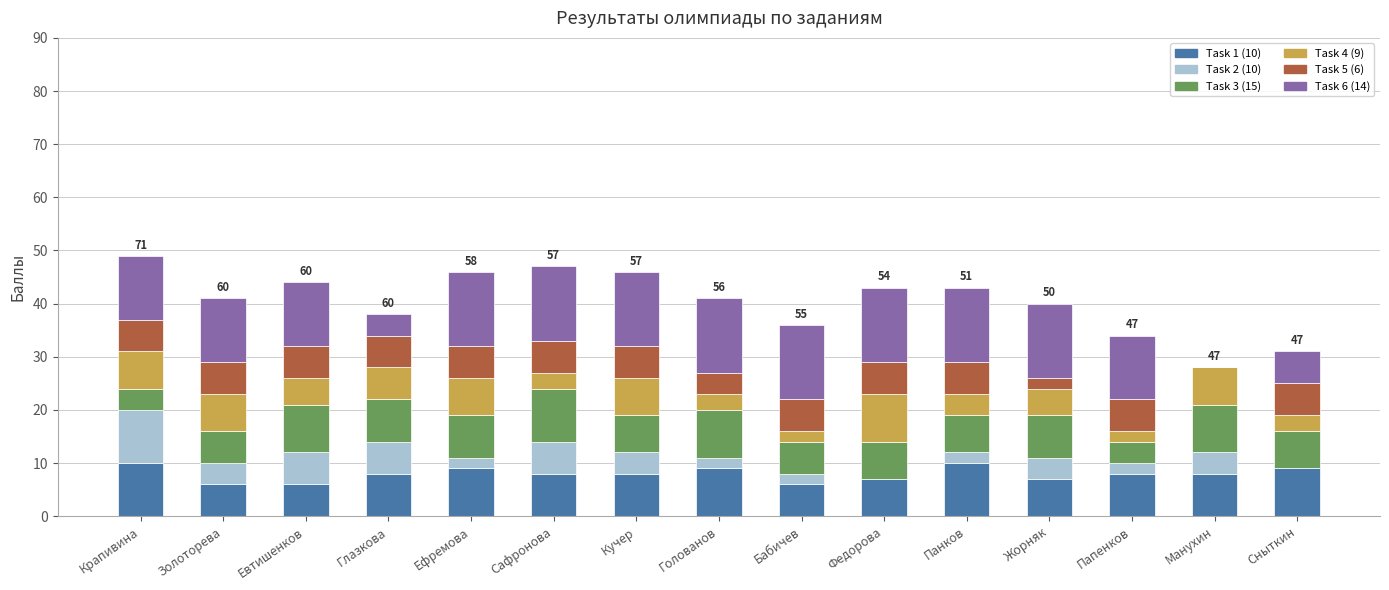

The Task 1 (10) series shows 12 at Сныткин. True or false?

False